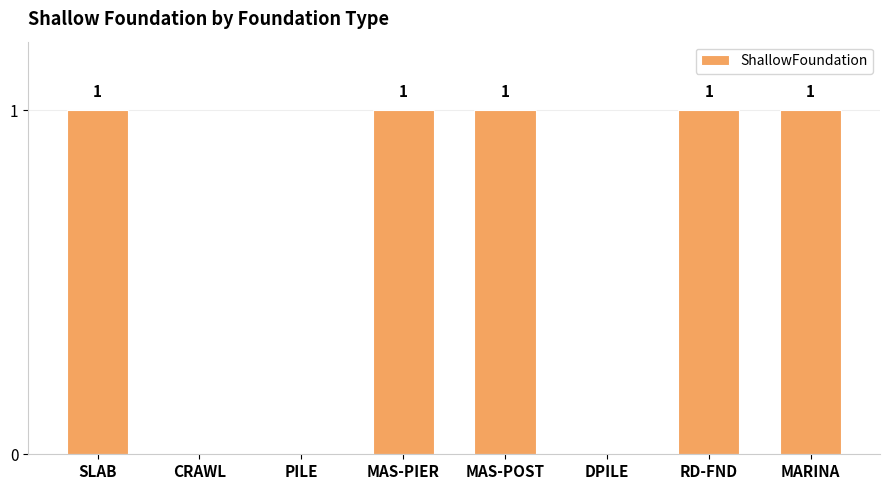

What is the sum of the values at SLAB and MAS-POST?

2